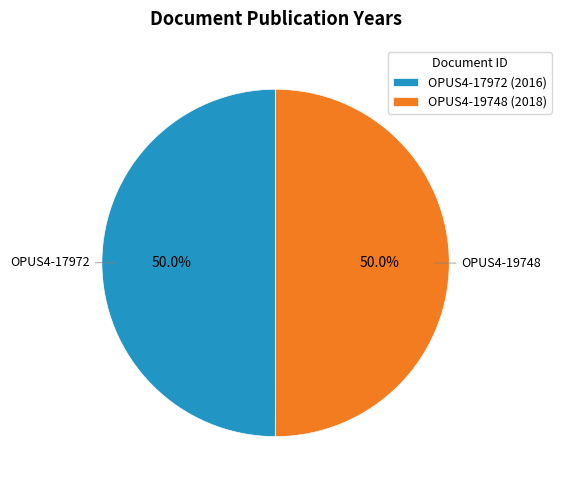

Combined, what portion of the pie is OPUS4-19748 and OPUS4-17972?

100.0%